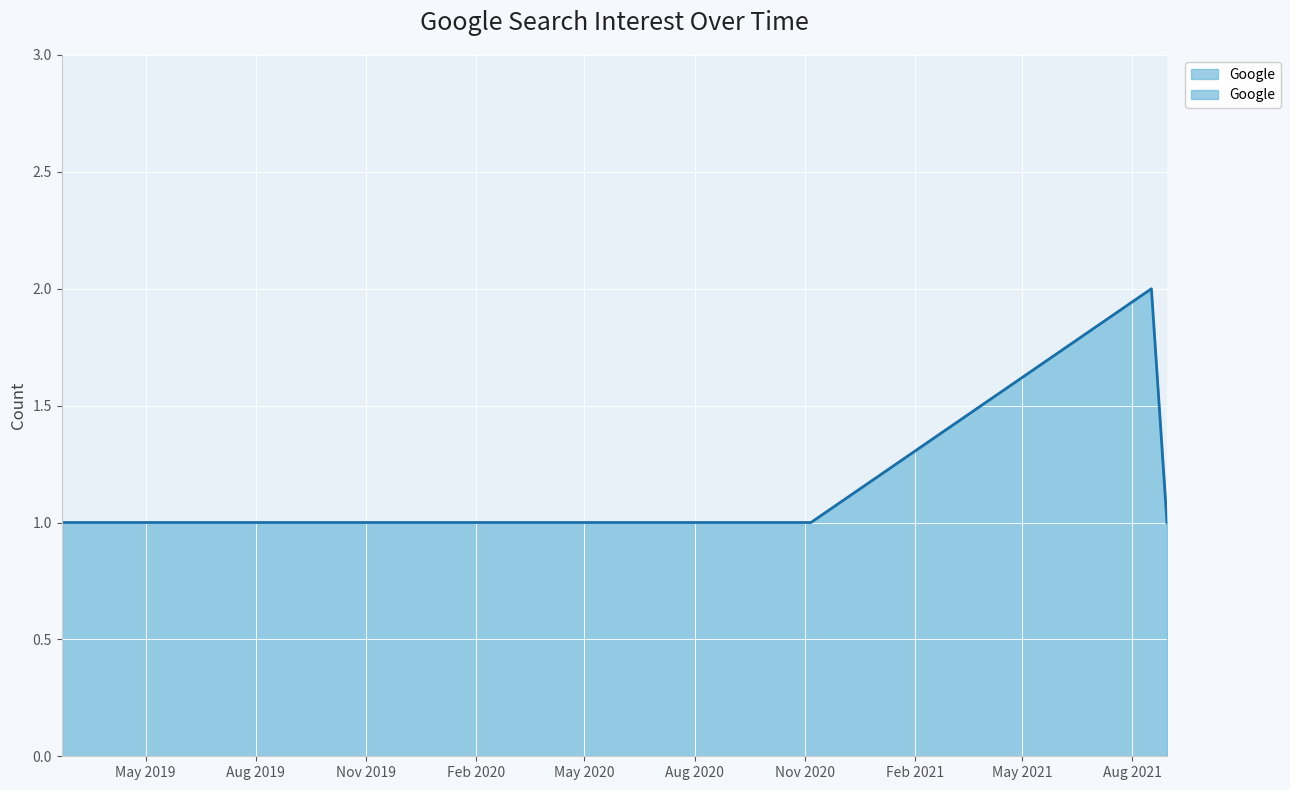

Where is the first local maximum?

2021-08-17